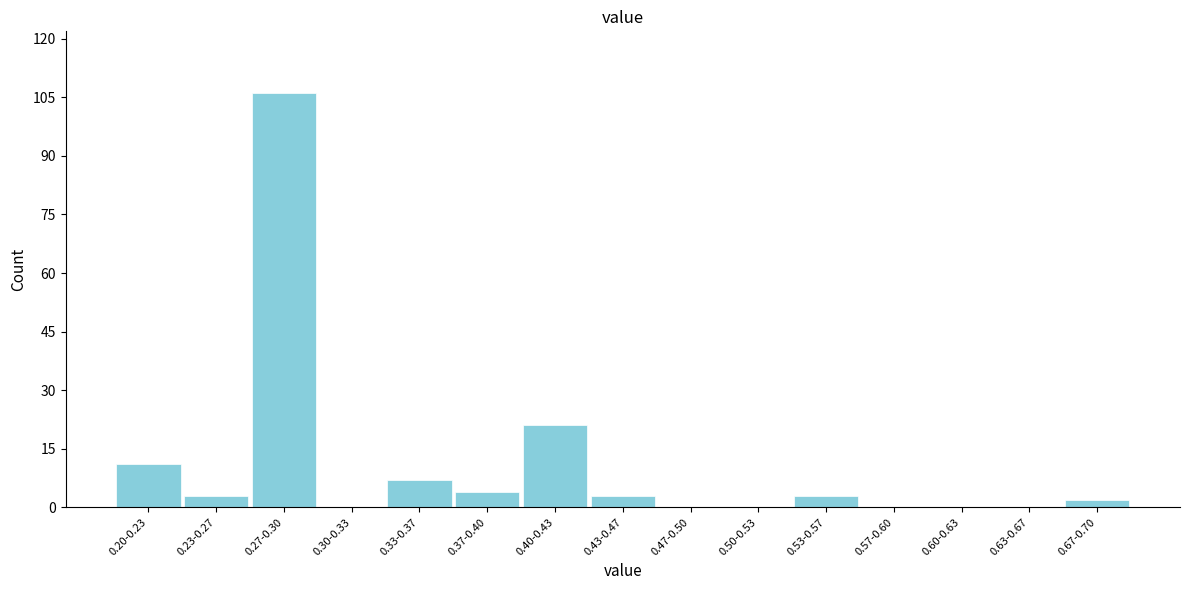

Reading right to left, transcribe all the data shown in this chart.

0.67-0.70=2	0.63-0.67=0	0.60-0.63=0	0.57-0.60=0	0.53-0.57=3	0.50-0.53=0	0.47-0.50=0	0.43-0.47=3	0.40-0.43=21	0.37-0.40=4	0.33-0.37=7	0.30-0.33=0	0.27-0.30=106	0.23-0.27=3	0.20-0.23=11